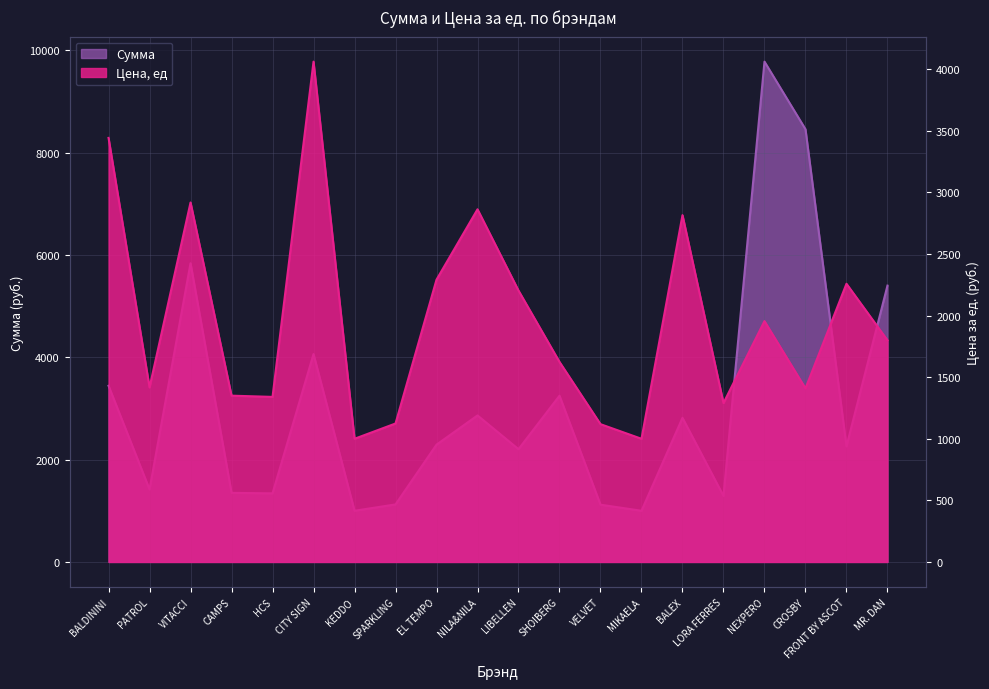

What is the difference between the Сумма values at CITY SIGN and CROSBY?

4394.1